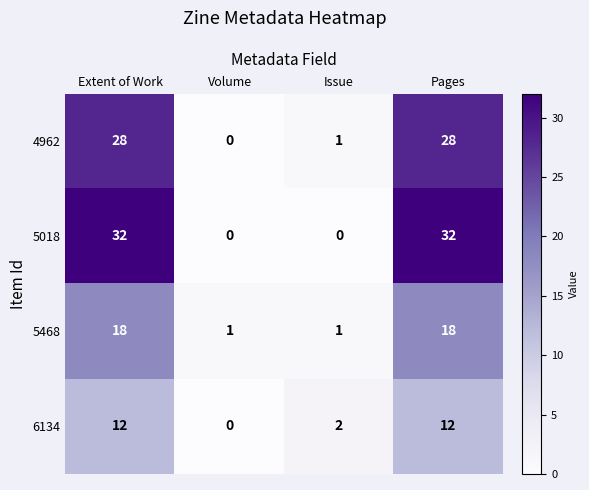

Count the 5468 values in the range 1 to 18.

4